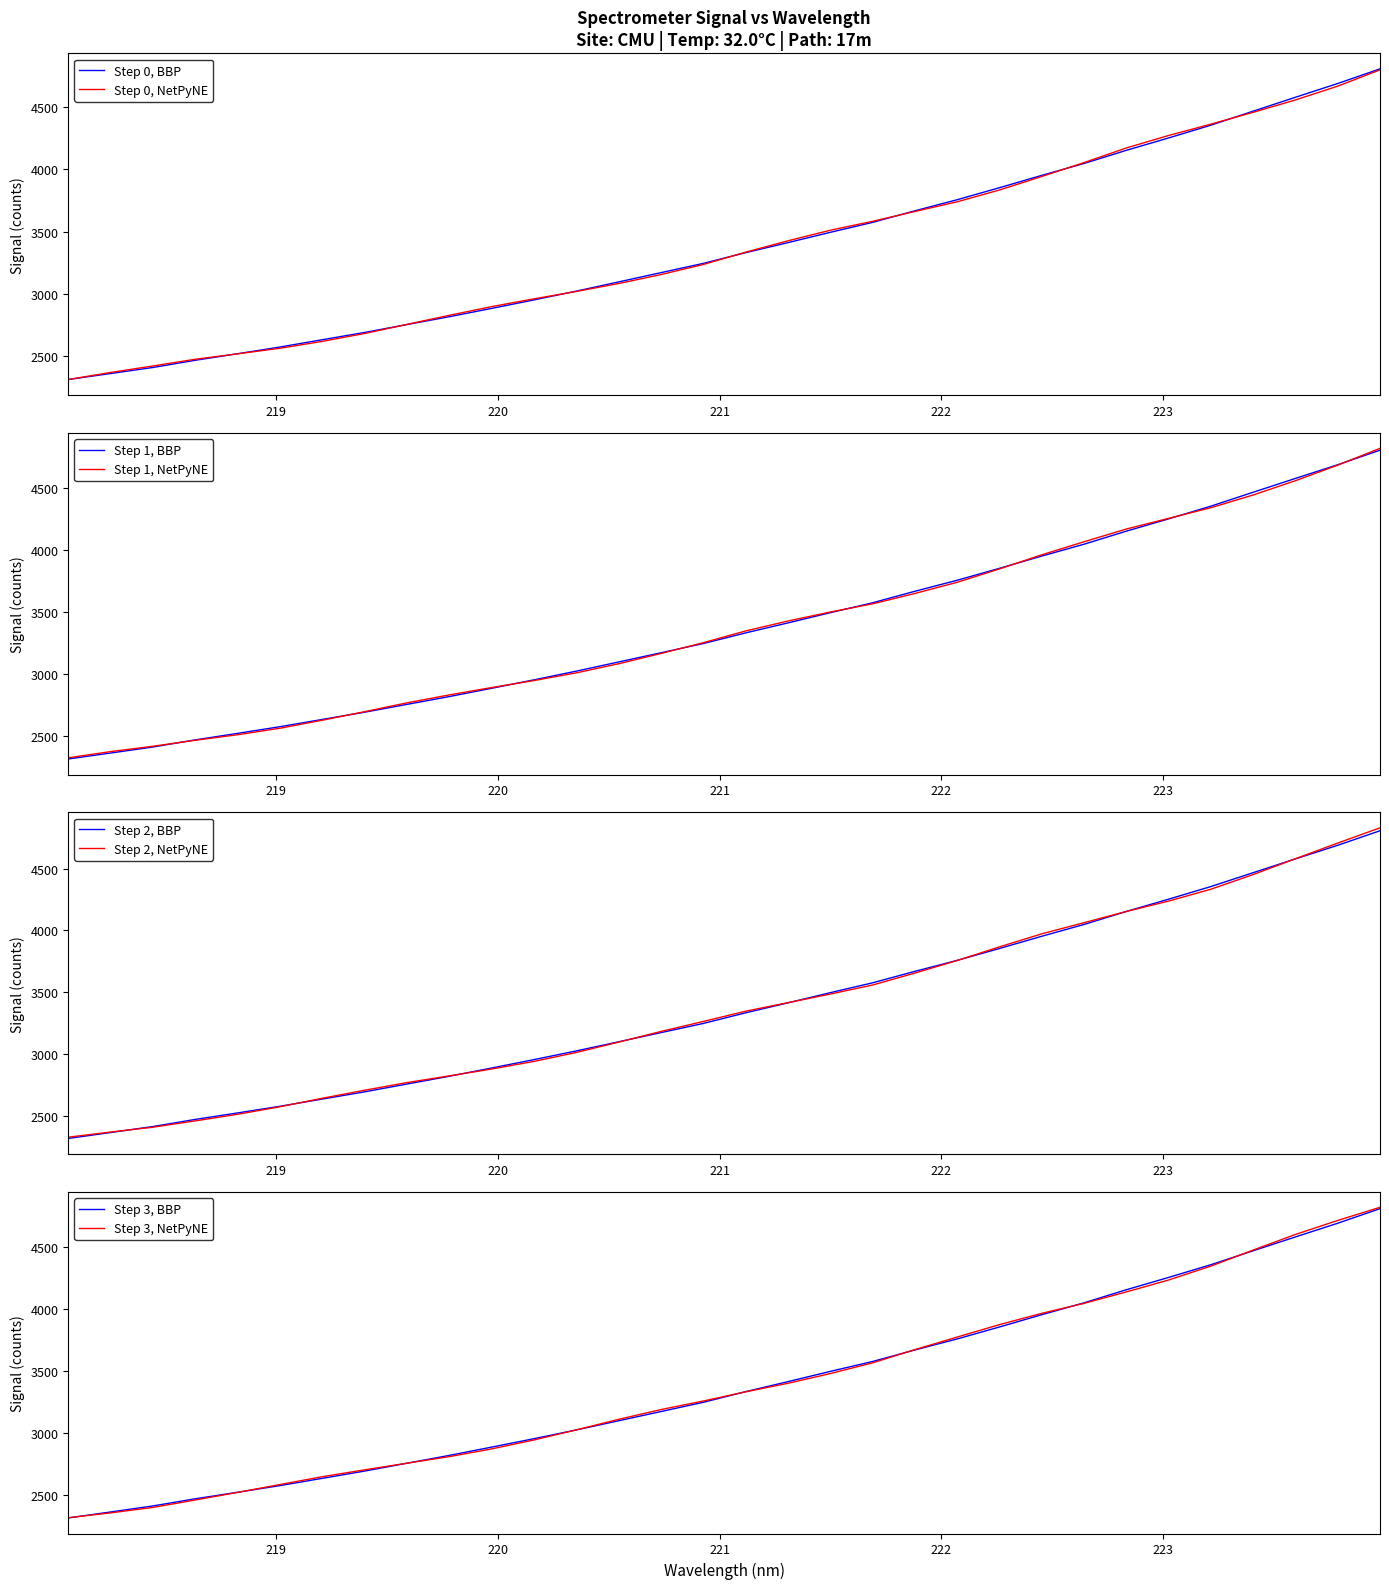

What is the maximum value for Step 0, BBP?

4807.6